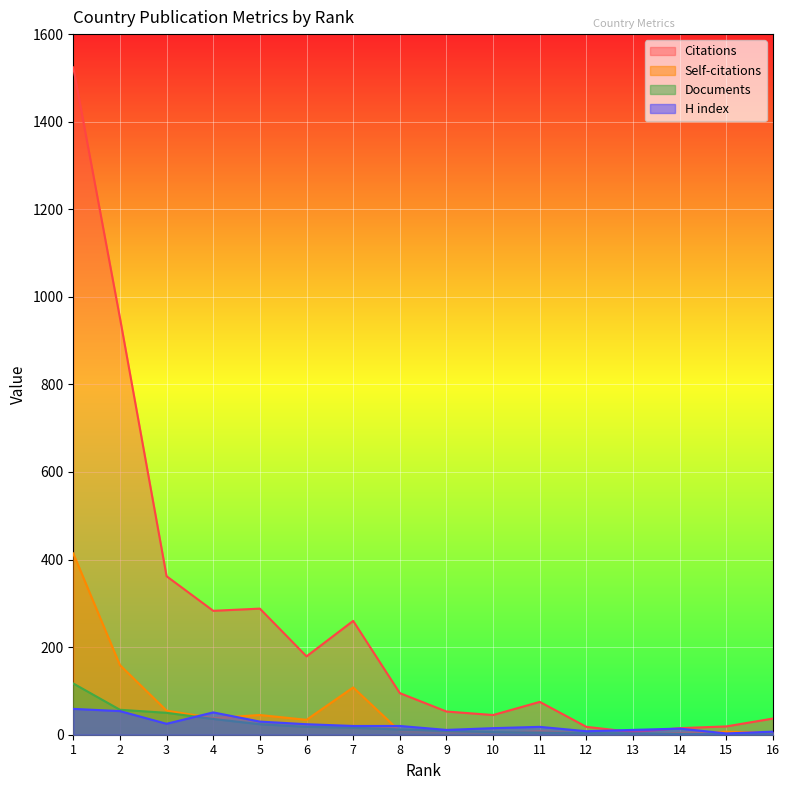

Does the chart display data point markers on the line(s)?

No